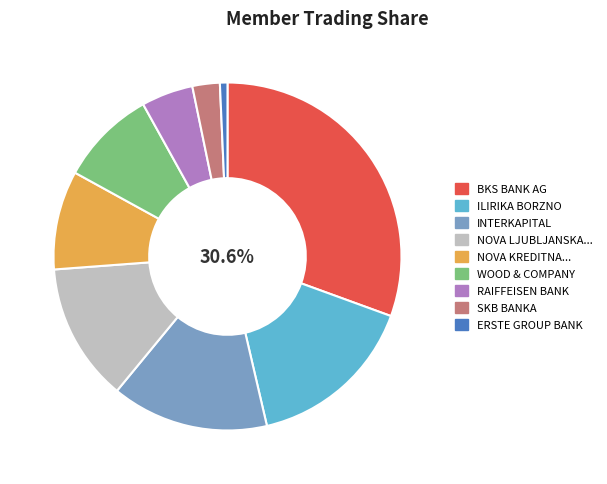

Does any single category account for the majority?

No